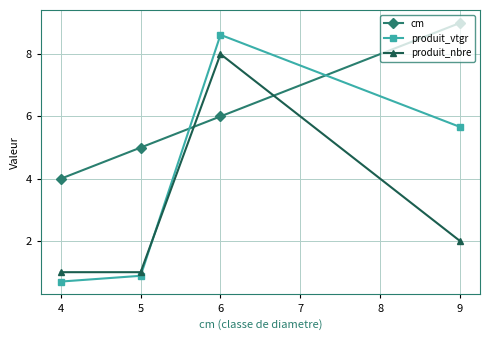

True or false: produit_vtgr has more than 0 interior local peaks.

True